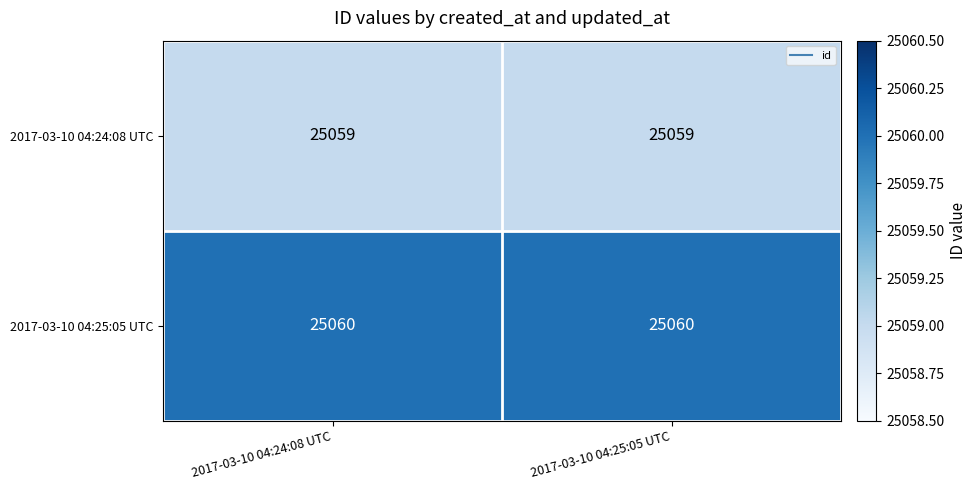

Reading right to left, what are all the values shown in this chart?

2017-03-10 04:24:08 UTC: 2017-03-10 04:25:05 UTC=25059	2017-03-10 04:24:08 UTC=25059
2017-03-10 04:25:05 UTC: 2017-03-10 04:25:05 UTC=25060	2017-03-10 04:24:08 UTC=25060